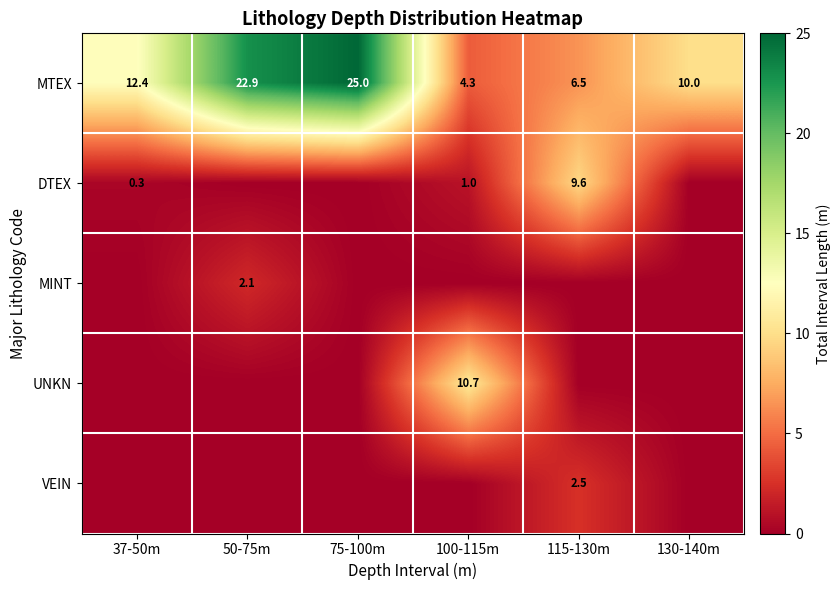

Which has a higher value, 100-115m or 130-140m?

130-140m